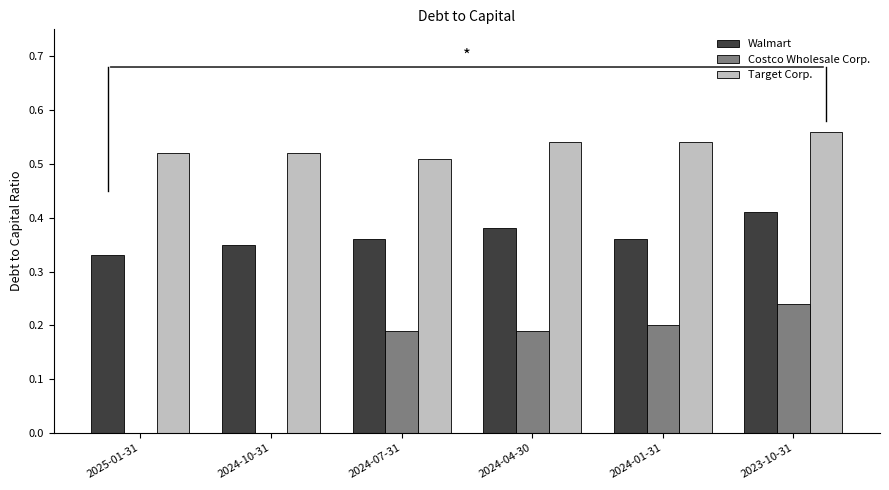

Is it true that Costco Wholesale Corp. equals 0.0 at 2024-10-31?

True